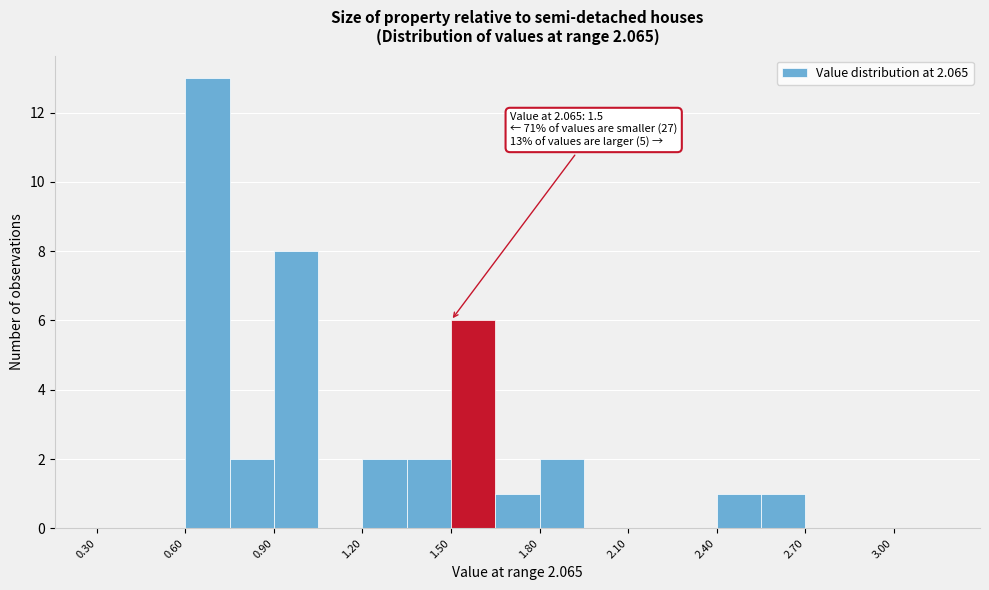

Around what value on the x-axis is the tallest bar? Give the approximate position of its centre, as read against the axis.

0.70